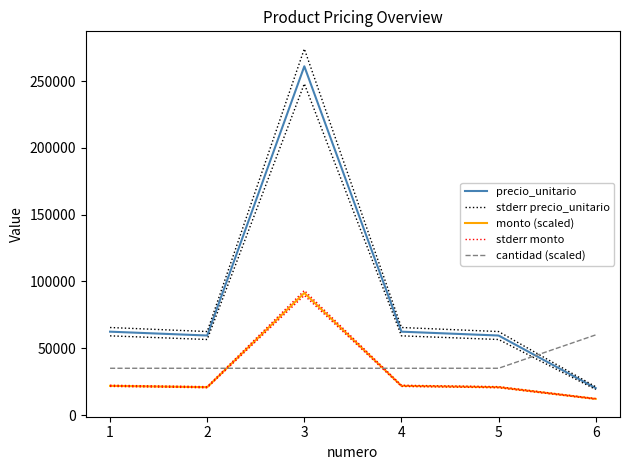

List the labels in order of stderr monto value, largest first.

3, 1, 4, 2, 5, 6